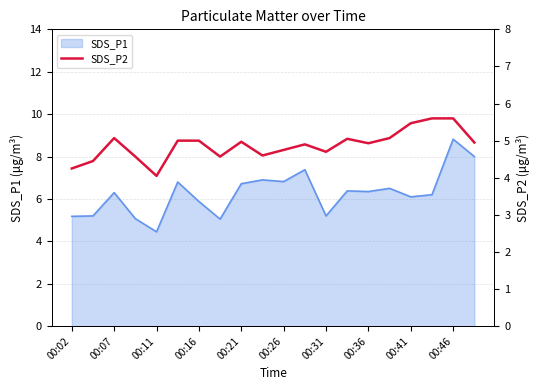

Is it true that SDS_P1 equals 2.5 at 00:02?

False